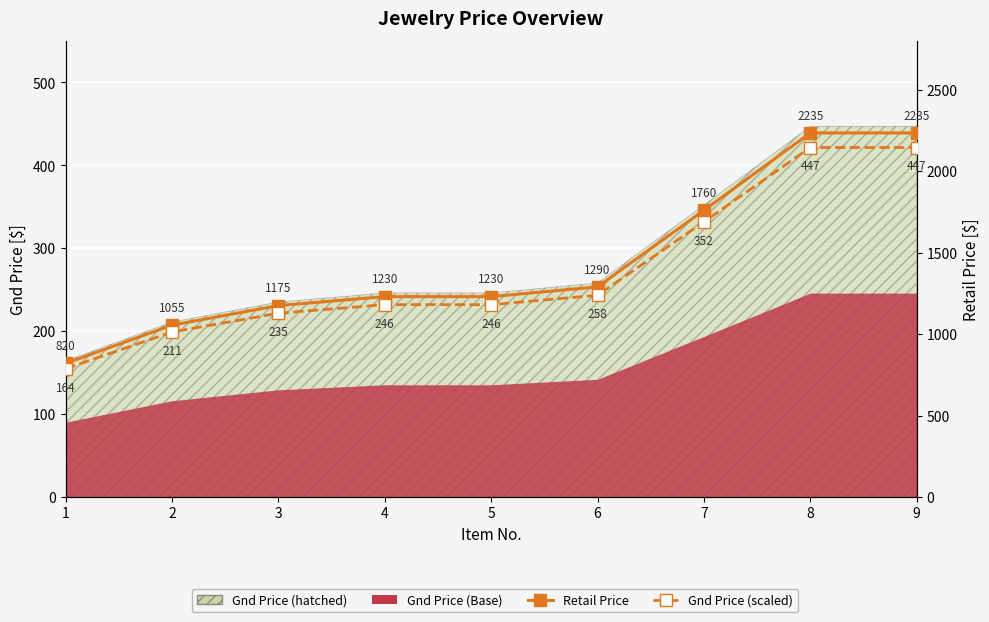

True or false: Gnd Price (scaled) has more than 0 points higher than both neighbors.

False